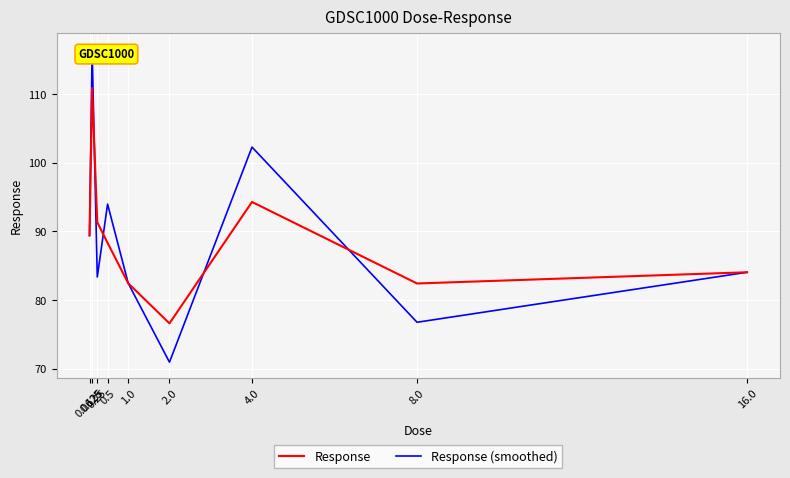

After their last crossing, which series has the higher values: Response or Response (smoothed)?

Response